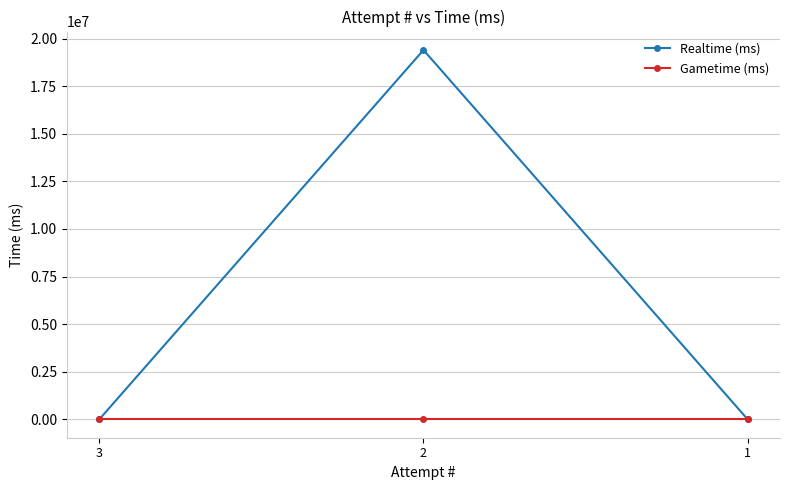

Which series has the largest total across all categories?

Realtime (ms)